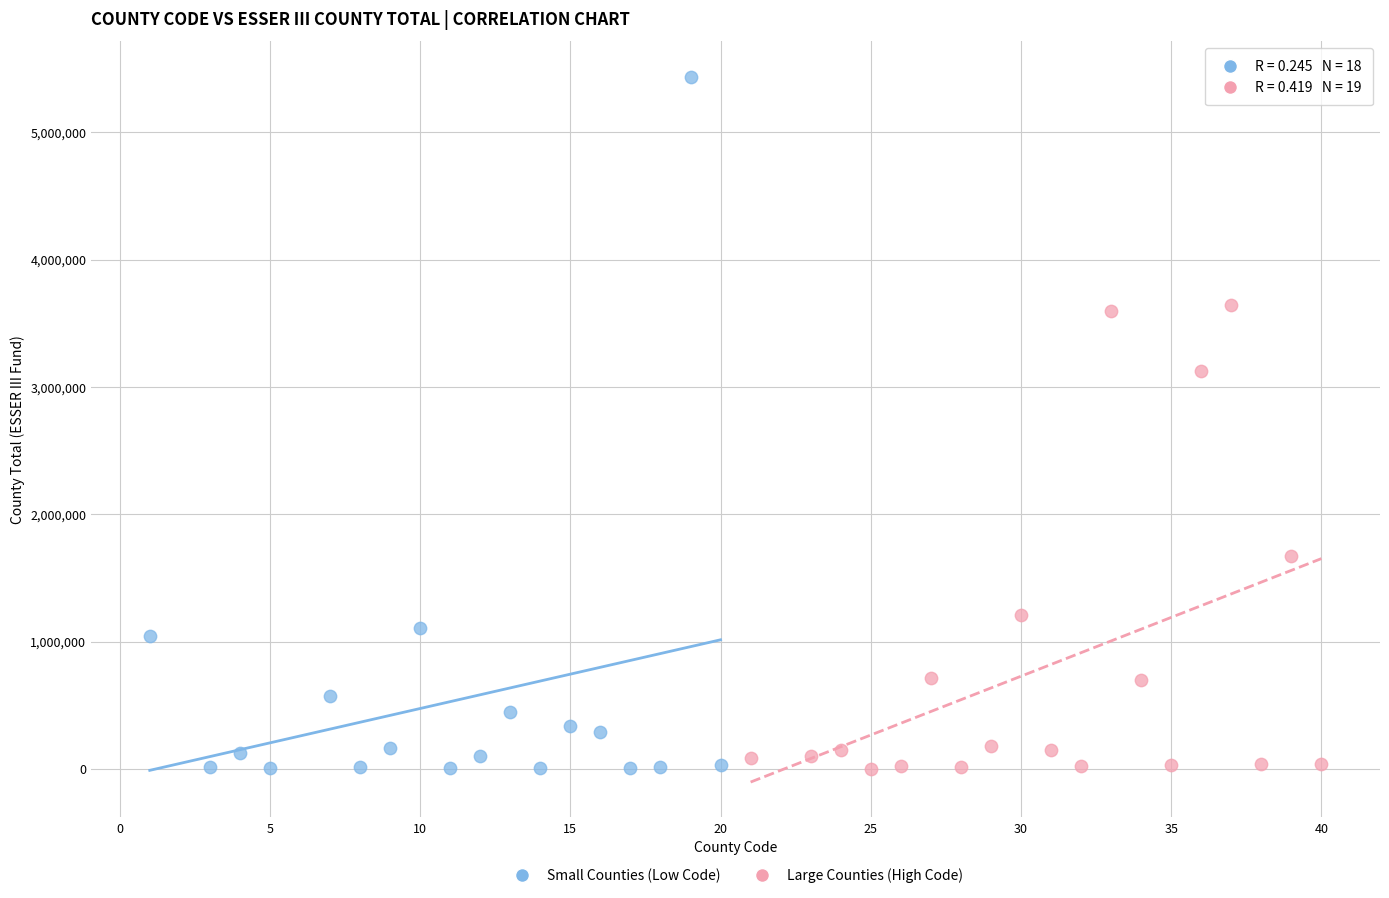

Which series reaches the maximum Y coordinate?

Small Counties (Low Code)